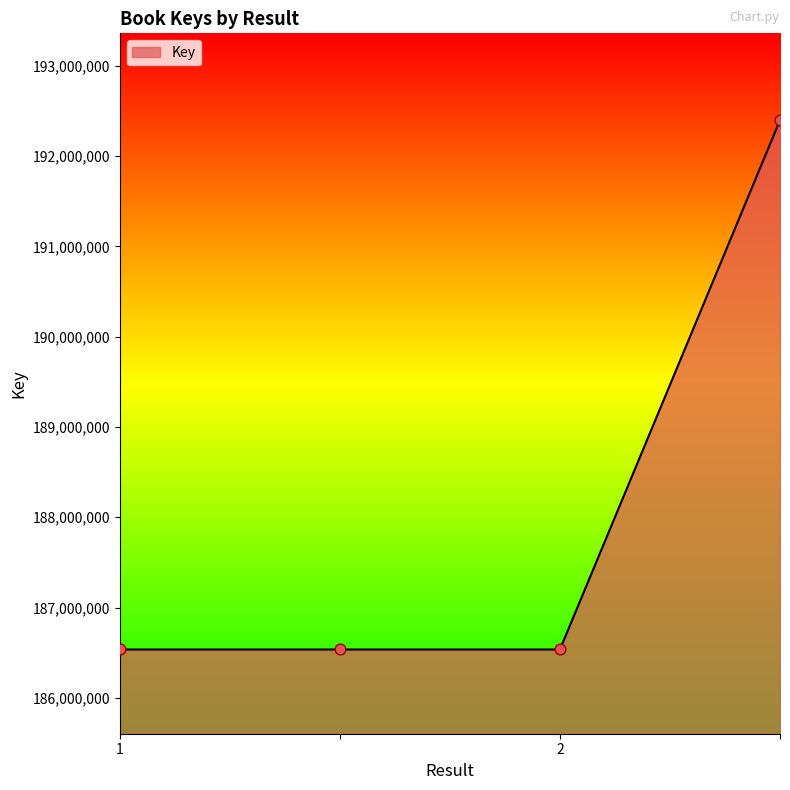

True or false: there are more than 1 points higher than both neighbors.

False